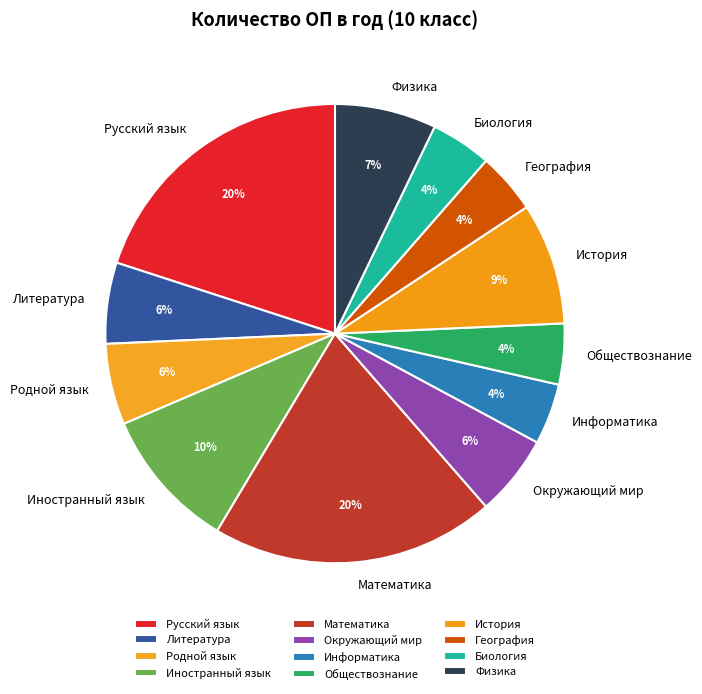

Do Информатика and География together represent more than half of the pie?

No